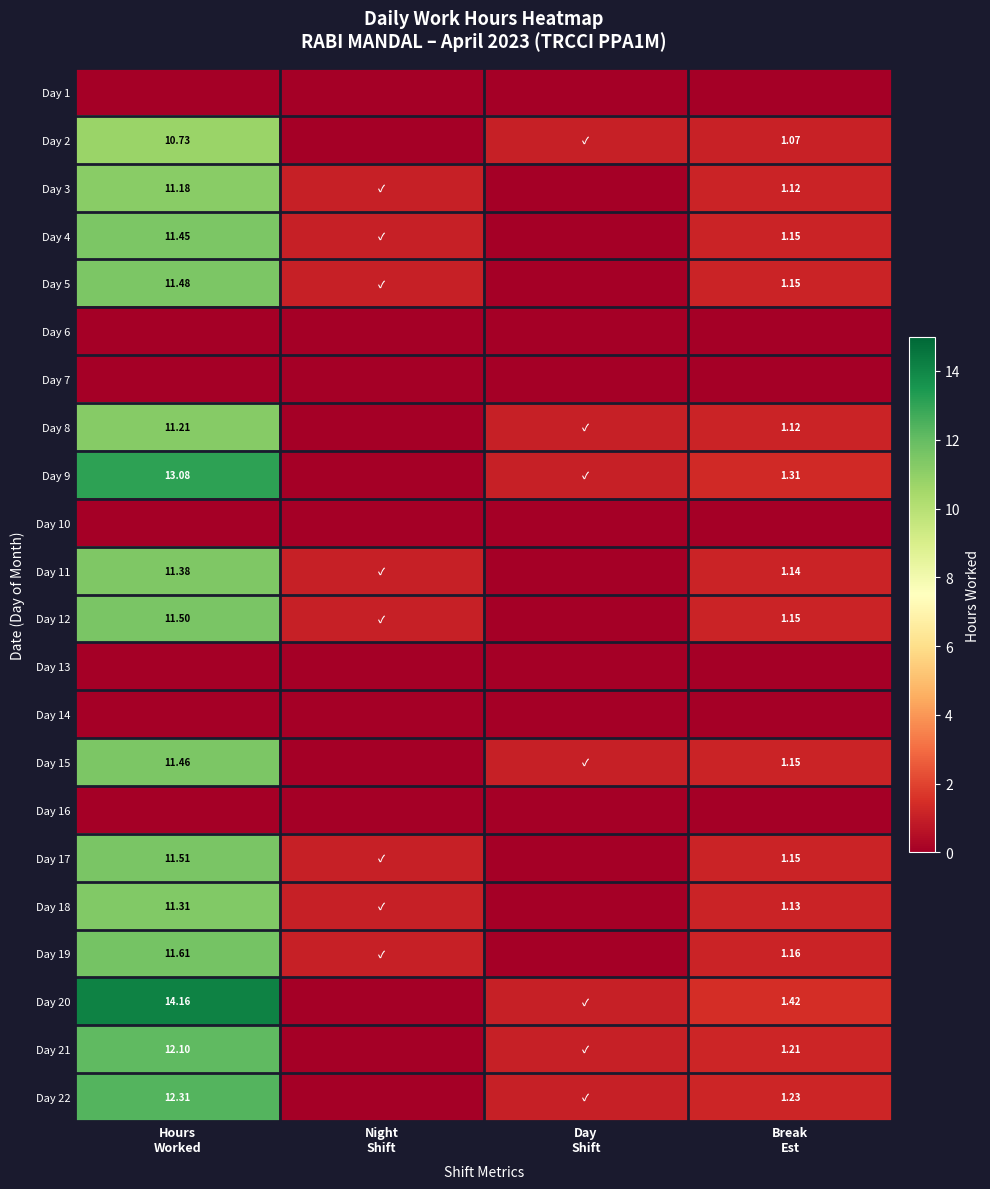

How many categories are shown in the chart?

4